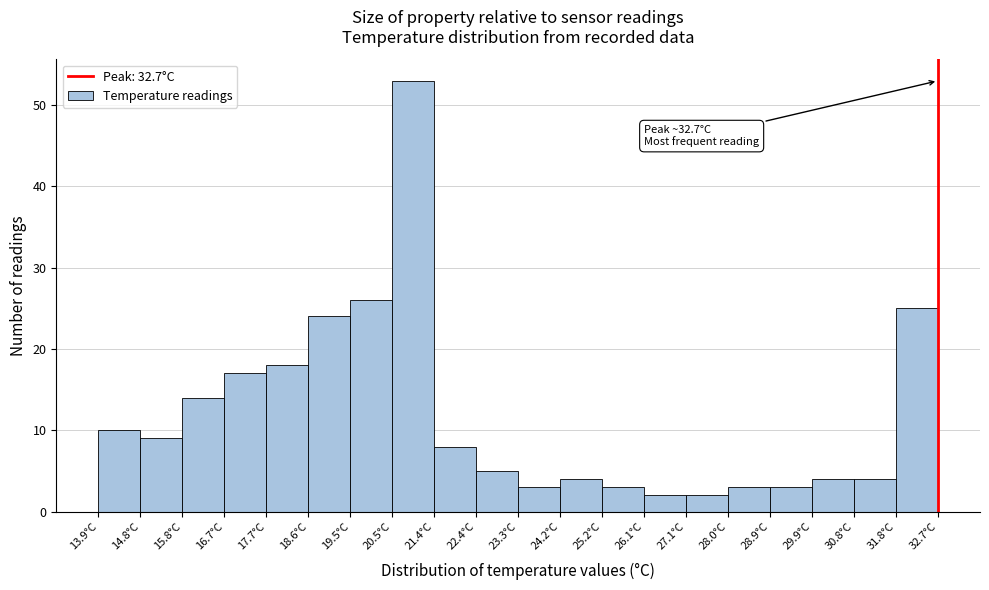

Which range on the x-axis has the tallest bar?

20.48 to 21.42